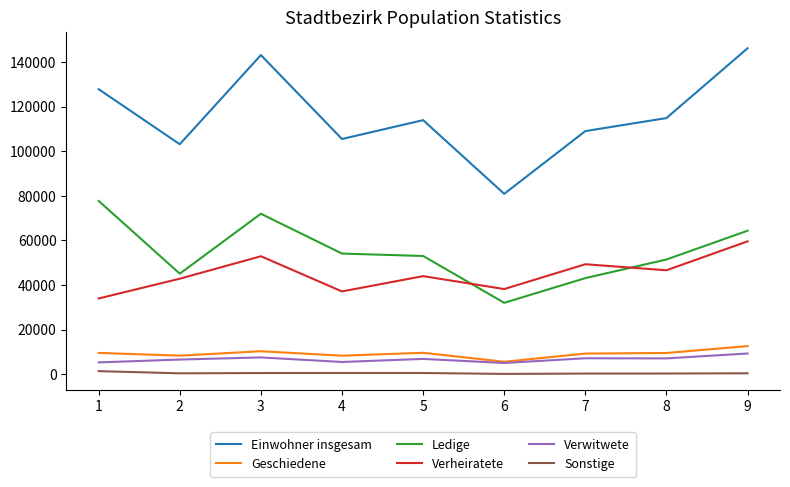

True or false: Verheiratete has a value of 64265 at 4.

False